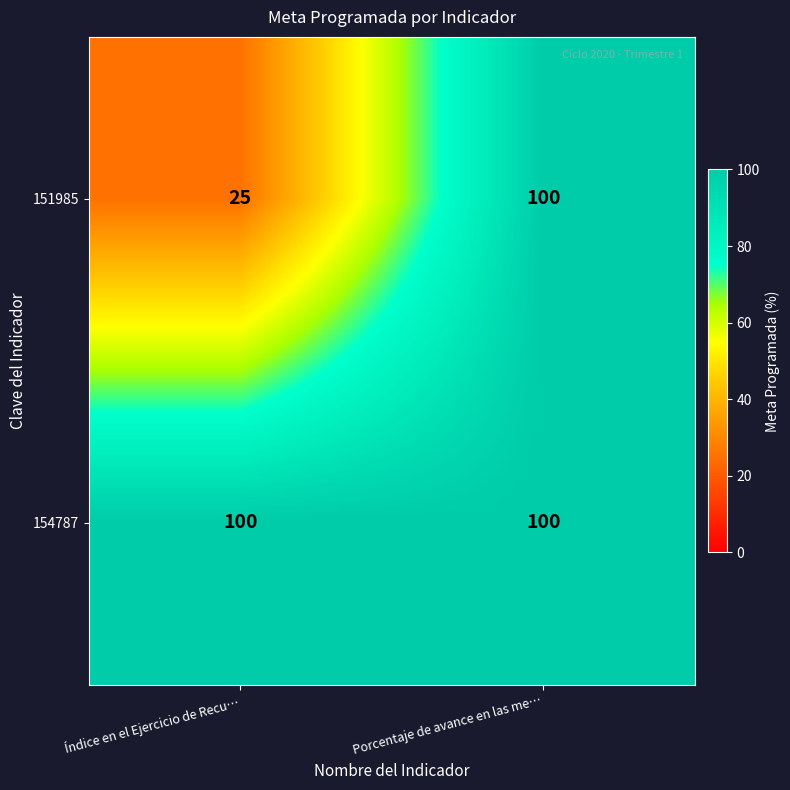

Which series has the widest spread of values?

151985